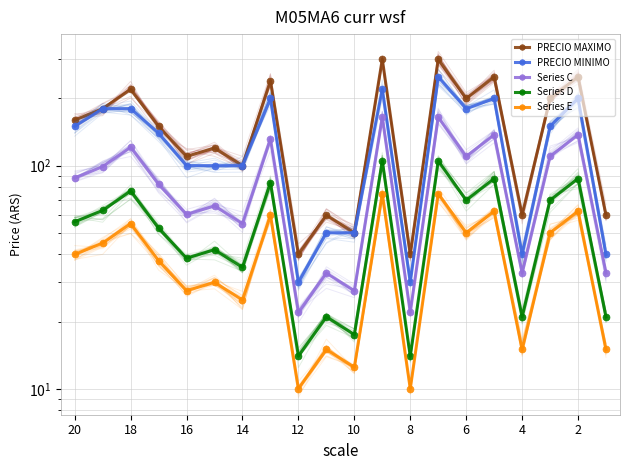

How many interior local valleys does the Series E series have?

7